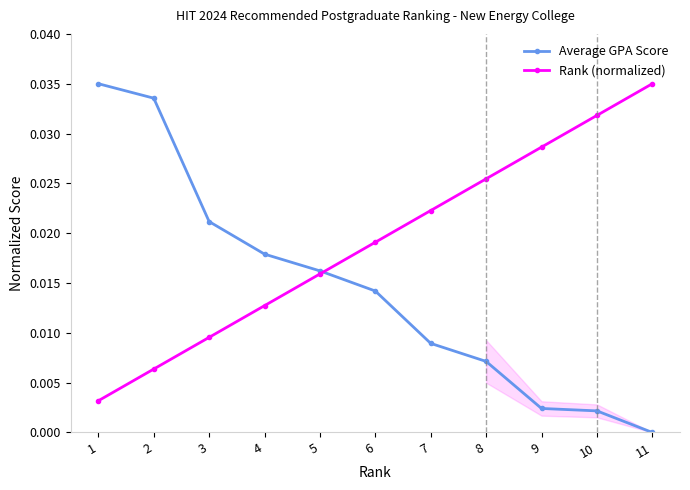

True or false: Rank (normalized) has more than 0 interior local peaks.

False